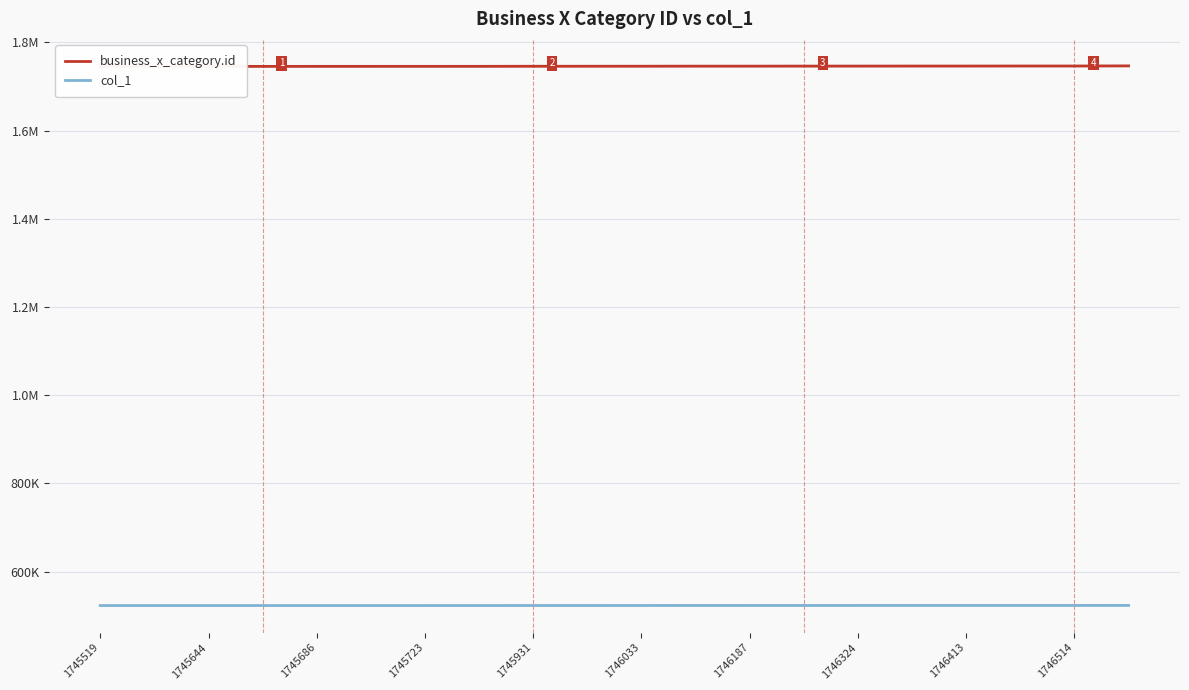

Rank the series at 1746413 from lowest to highest value.

col_1, business_x_category.id